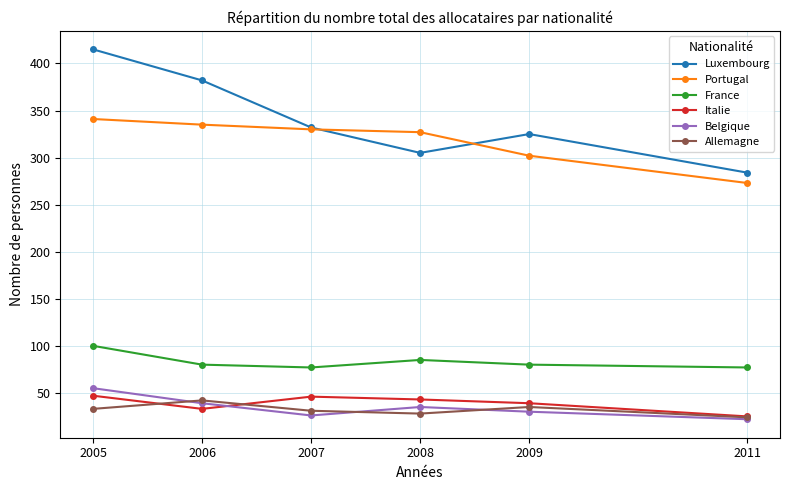

How many distinct data groups are displayed?

6